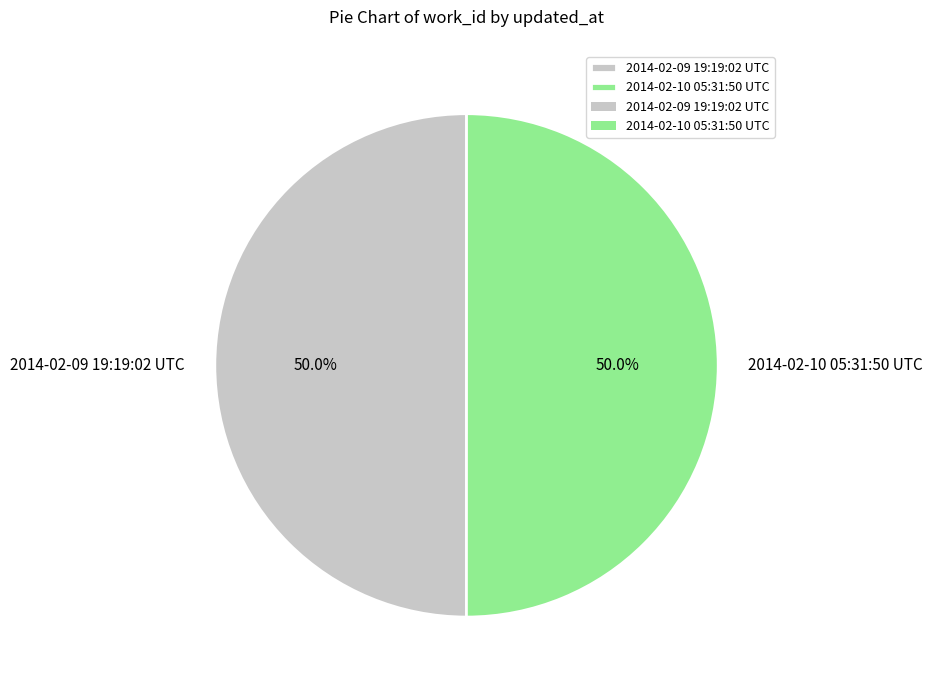

To the nearest percent, what portion does 2014-02-10 05:31:50 UTC represent?

50%